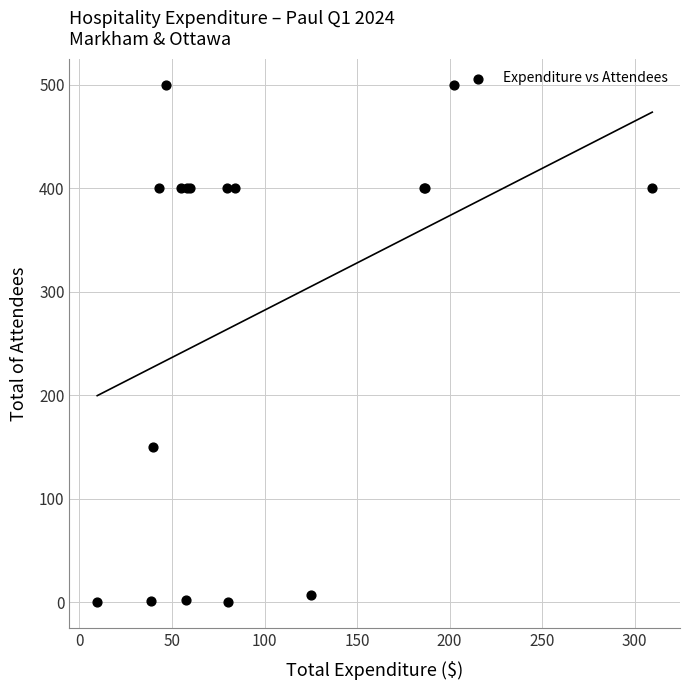

What Y value in the scatter plot is closest to 250?

150